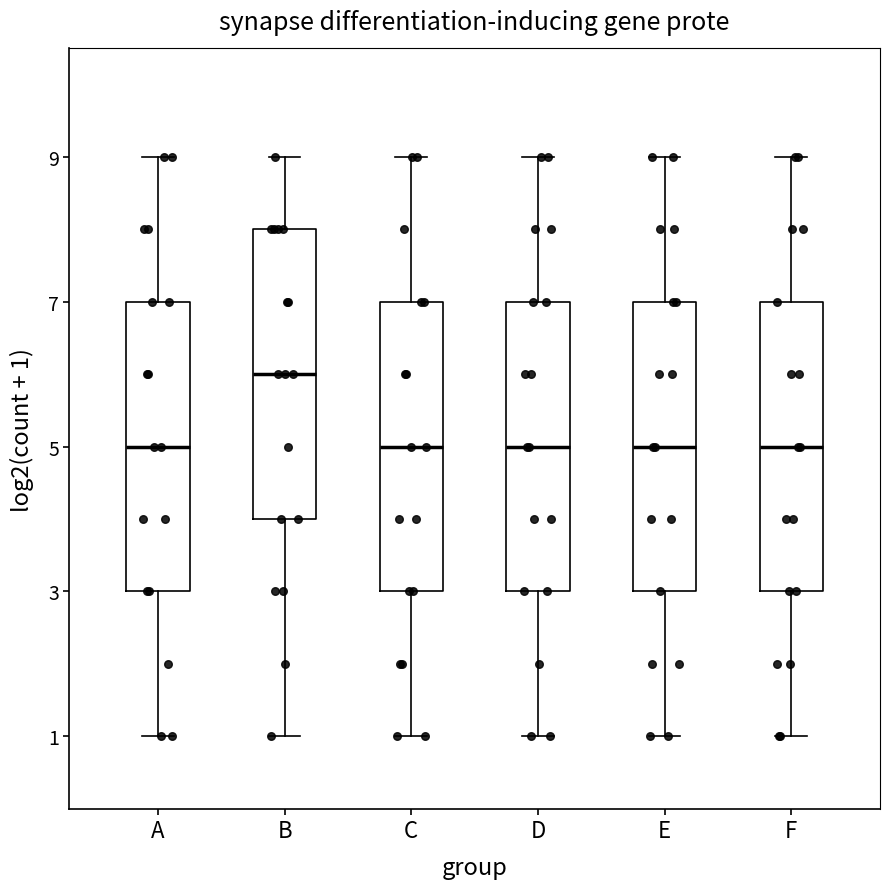

Reading left to right, read every box against the y-axis: the position of its median line, the range the box covers, and the ends of its whiskers. The values are not printed on the chart, so give them approximately, as read against the axis.

A: median 5, box 3 to 7, whiskers 1 to 9
B: median 6, box 4 to 8, whiskers 1 to 9
C: median 5, box 3 to 7, whiskers 1 to 9
D: median 5, box 3 to 7, whiskers 1 to 9
E: median 5, box 3 to 7, whiskers 1 to 9
F: median 5, box 3 to 7, whiskers 1 to 9